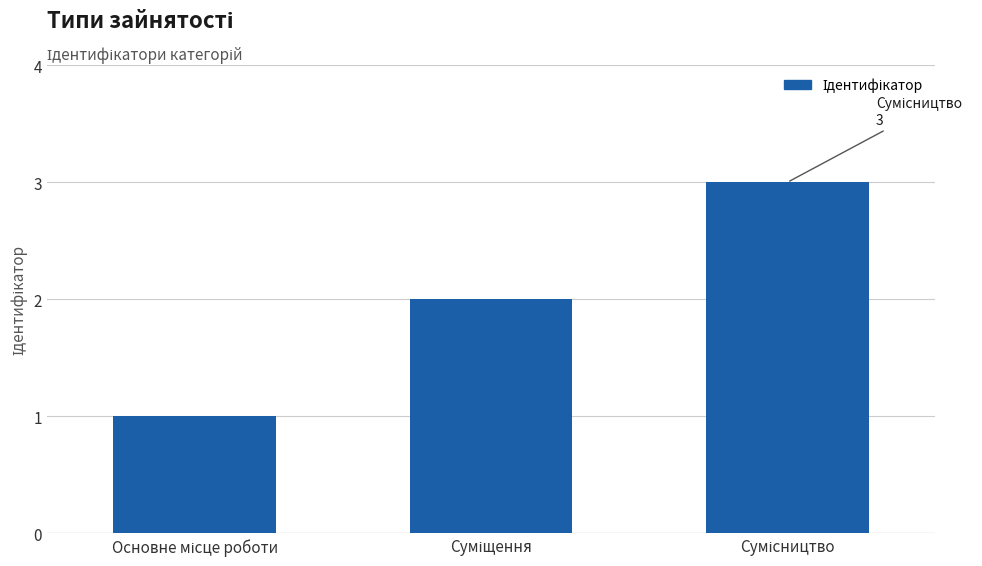

What is the sum of all values?

6